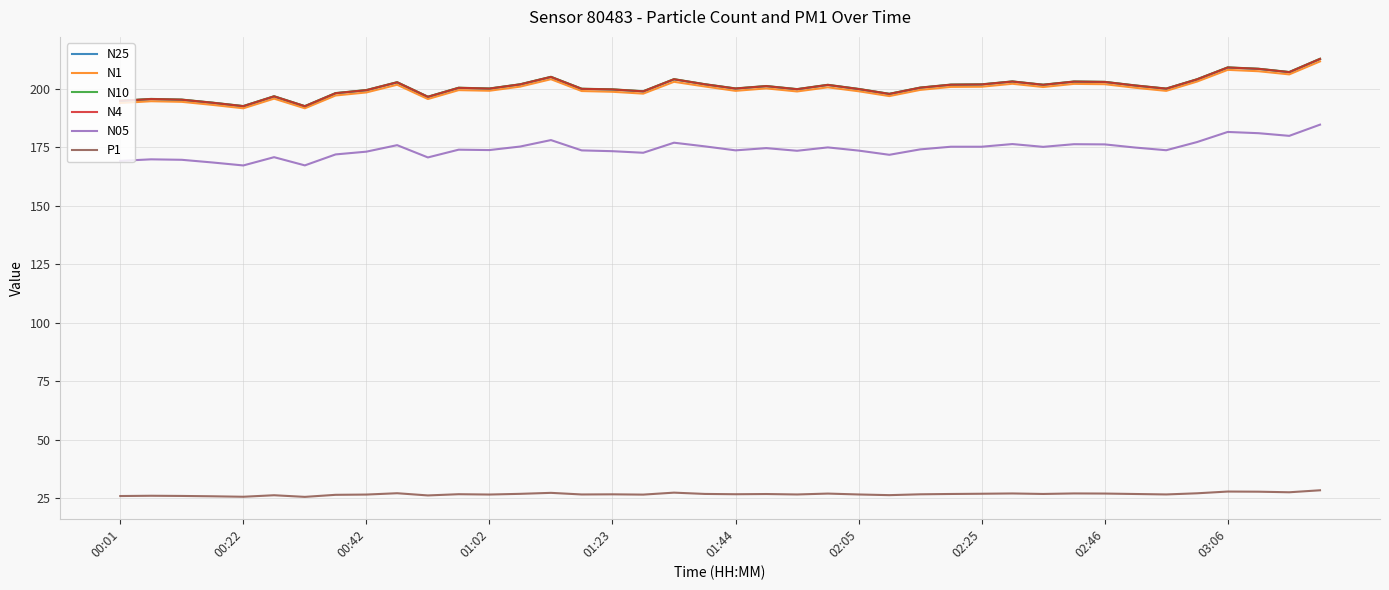

What is the highest value of the N25 series?

212.8